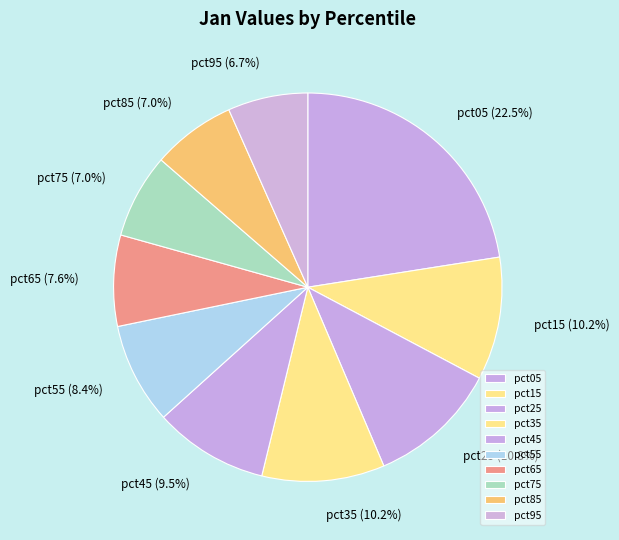

Is there any slice that represents more than half of the pie?

No